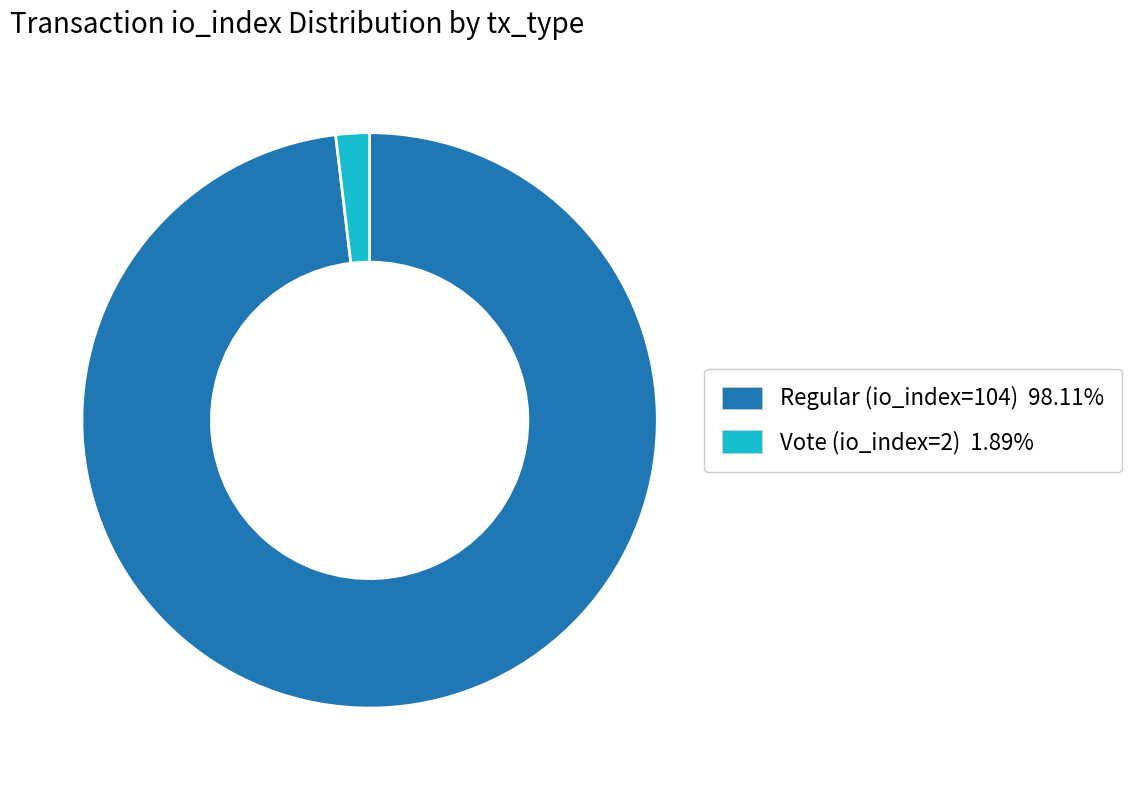

Does Vote (io_index=2) account for over 50% of the chart?

No